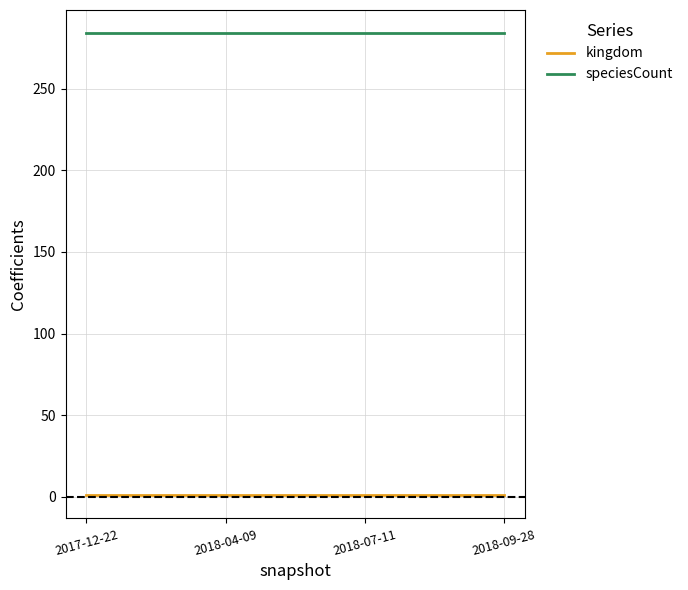

Reading left to right, extract all data points from this chart.

kingdom: 1	1	1	1
speciesCount: 284	284	284	284